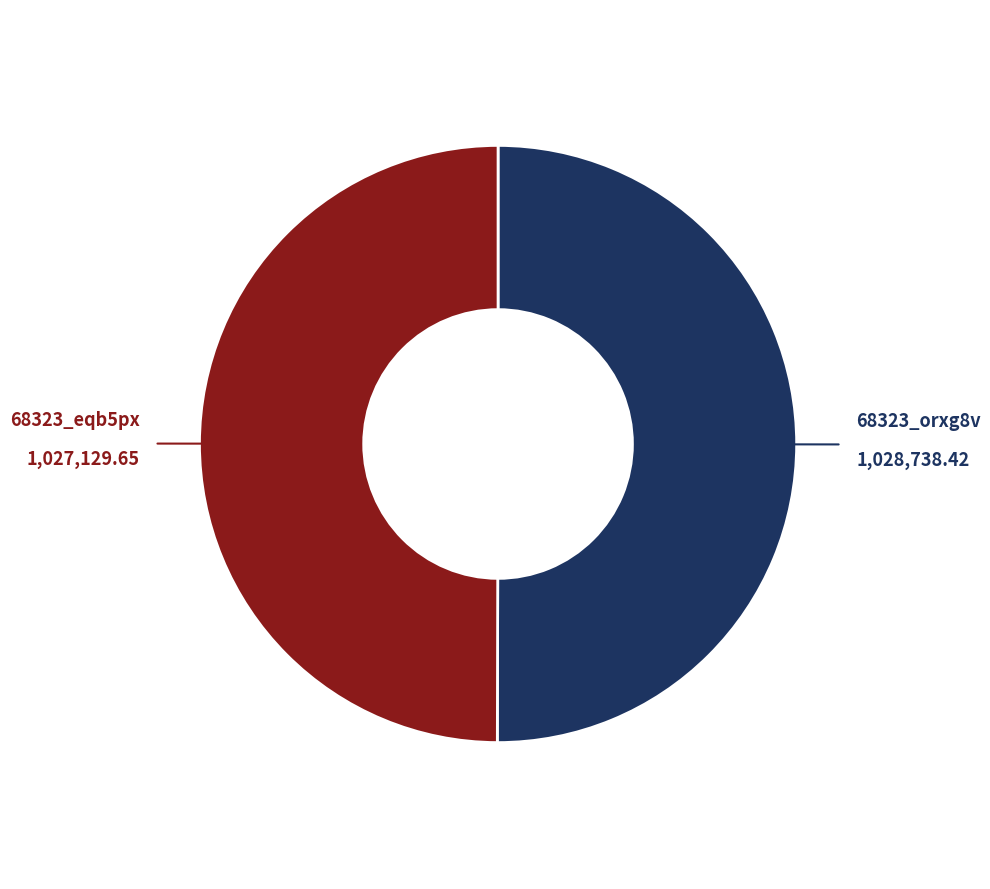

How many slices are in this pie chart?

2